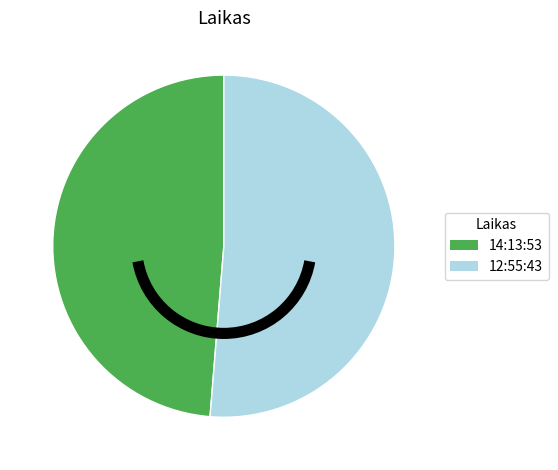

Combined, do 14:13:53 and 12:55:43 account for over 50%?

Yes